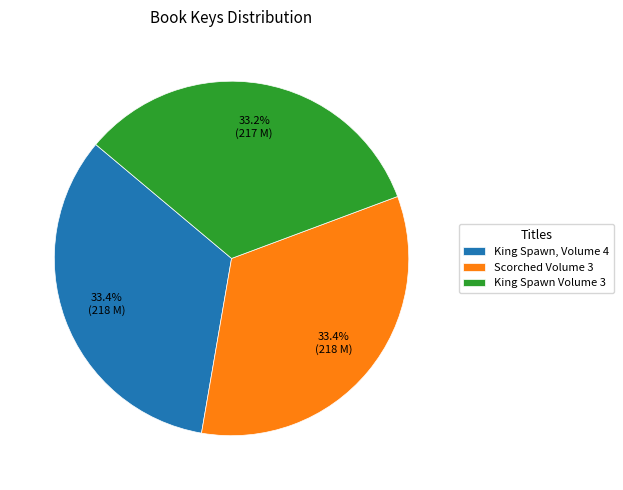

Does Scorched Volume 3 represent more than half of the total?

No